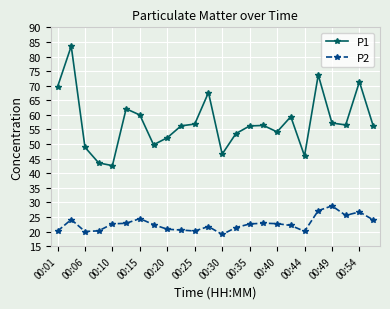

What is the difference between the second highest and minimum values in the P2 series?

8.2